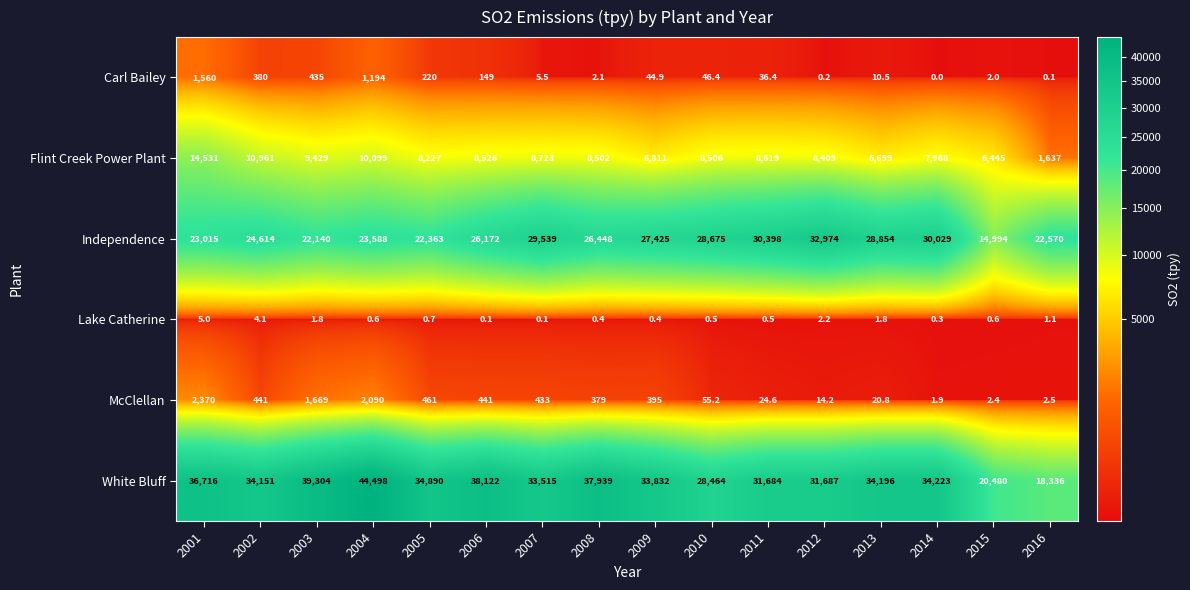

True or false: McClellan has a value of 33.3 at 2013.

False